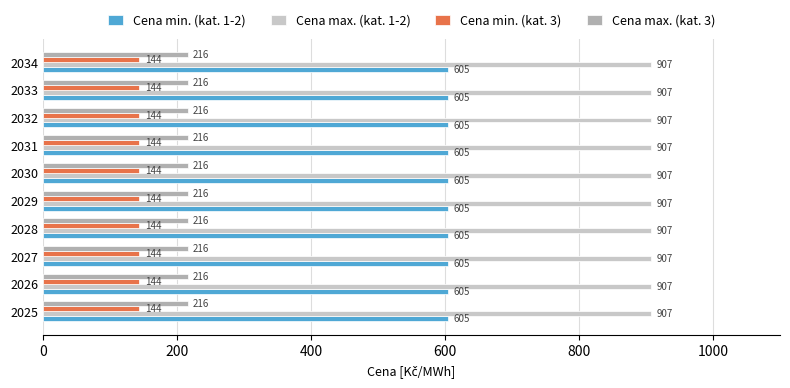

List the series in order of their peak value, highest first.

Cena max. (kat. 1-2), Cena min. (kat. 1-2), Cena max. (kat. 3), Cena min. (kat. 3)